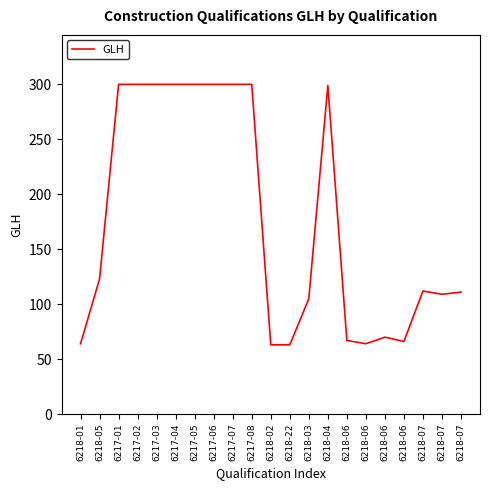

Rank the categories by value from lowest to highest.

6218-02, 6218-22, 6218-01, 6218-06, 6218-06, 6218-06, 6218-06, 6218-03, 6218-07, 6218-07, 6218-07, 6218-05, 6218-04, 6217-01, 6217-02, 6217-03, 6217-04, 6217-05, 6217-06, 6217-07, 6217-08